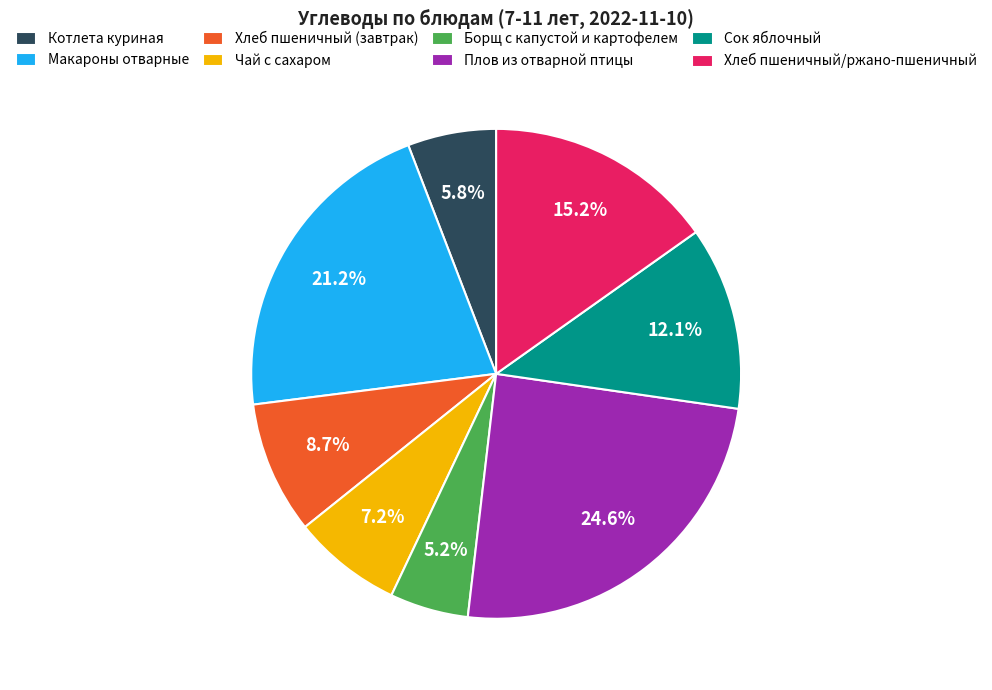

What percentage is the Сок яблочный slice, to the nearest percent?

12%